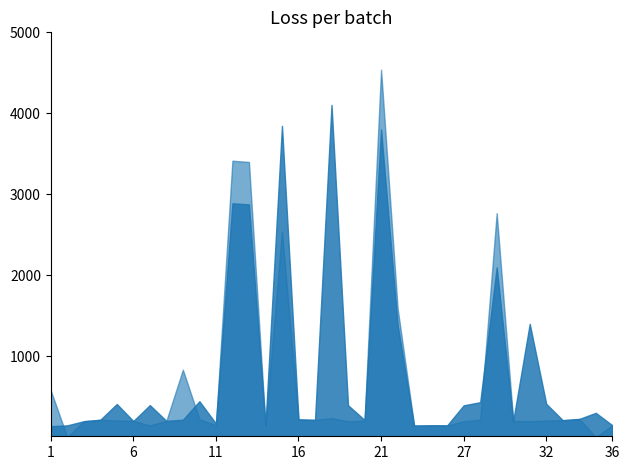

Which has a higher value, 10 or 19?

10